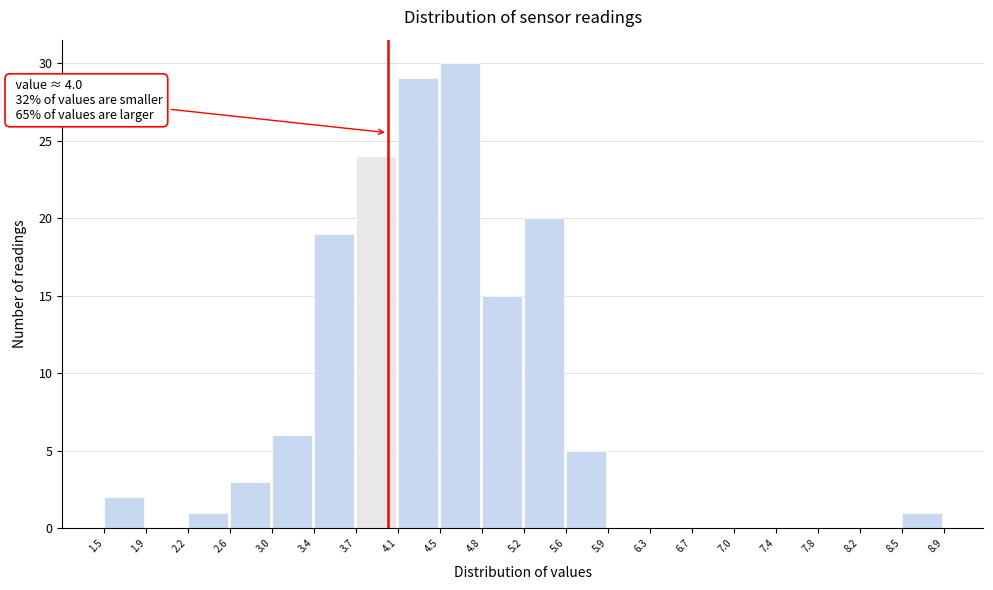

Over which range of the x-axis is the bar tallest?

4.5 to 4.8